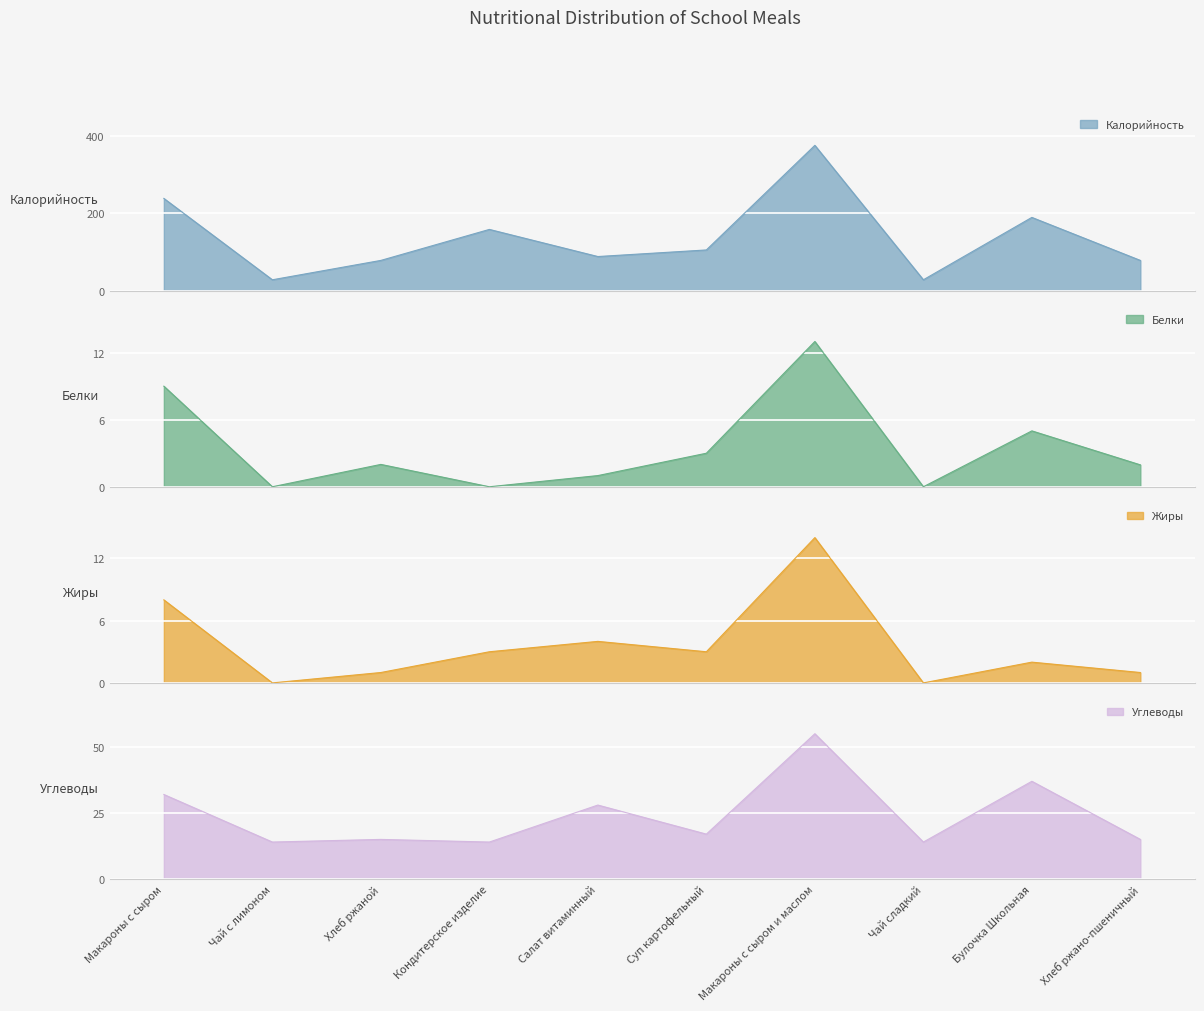

At which label does Белки first exceed 2?

Макароны с сыром